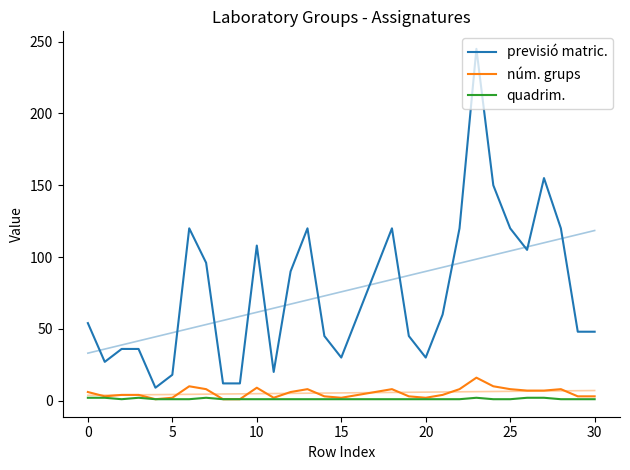

At which category is the sum across all series the highest?

23